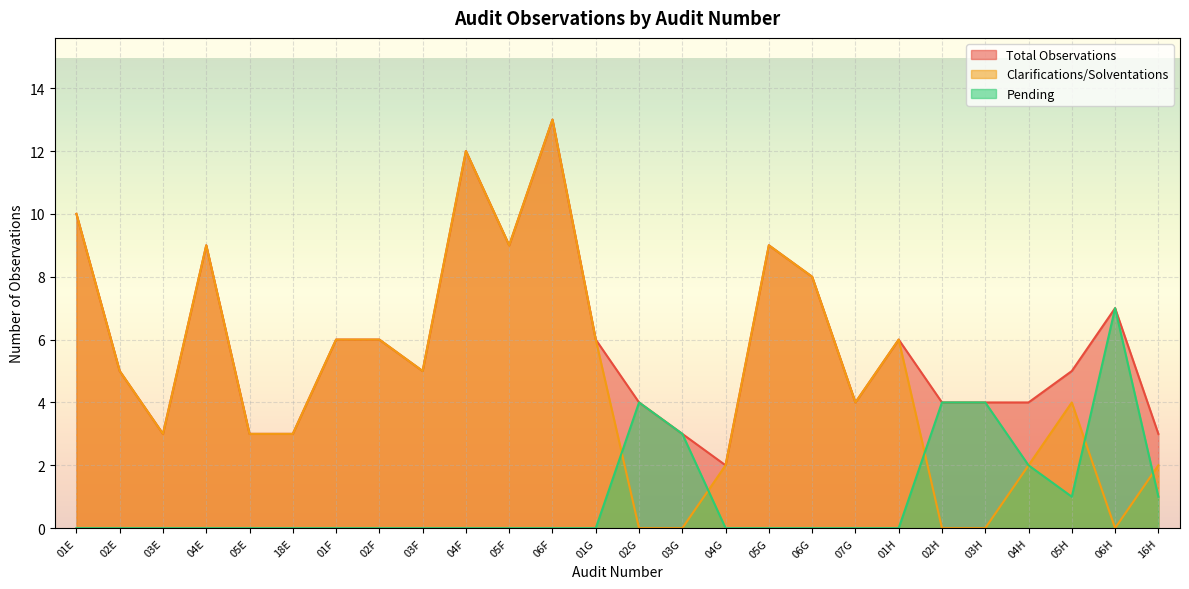

The Total Observations series shows 12 at 04F. True or false?

True